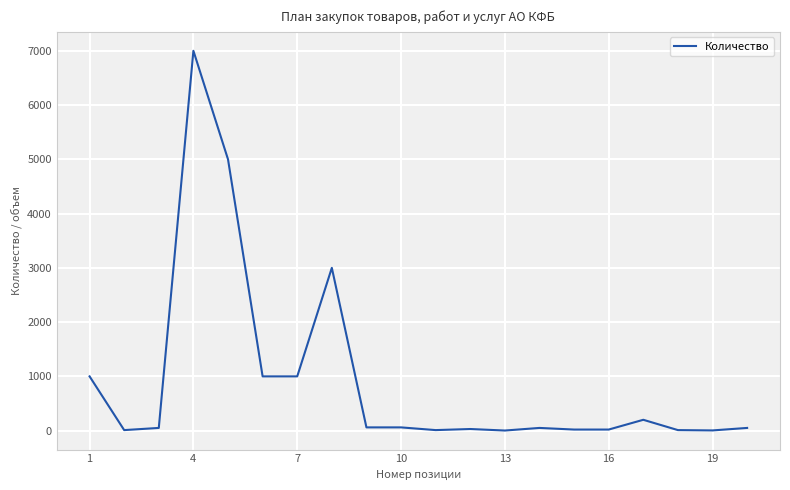

What is the maximum value shown in the chart?

7000